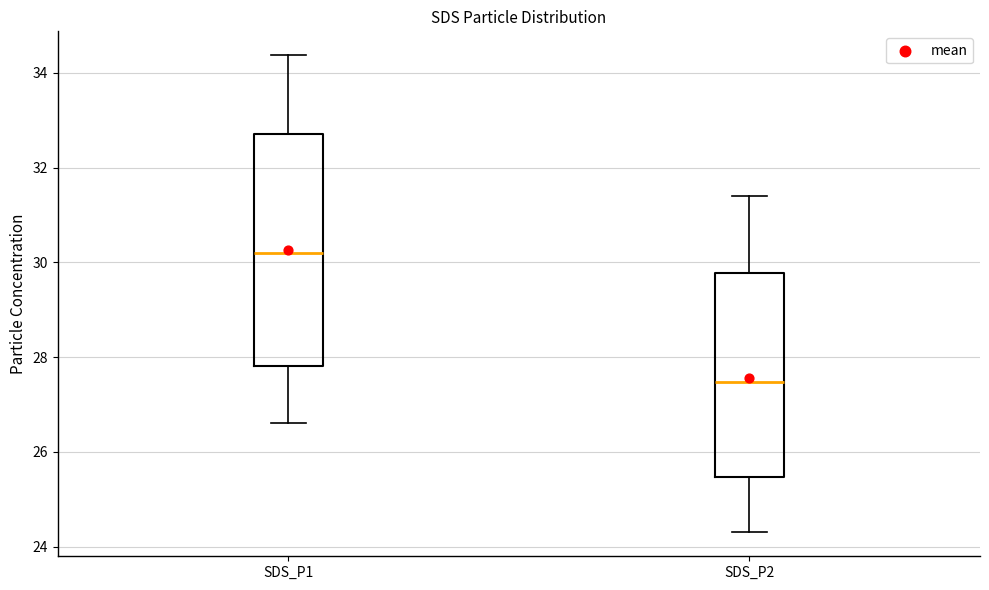

Where does the median line of the box for SDS_P1 sit on the y-axis? The values are not printed on the chart, so give them approximately, as read against the axis.

30.2